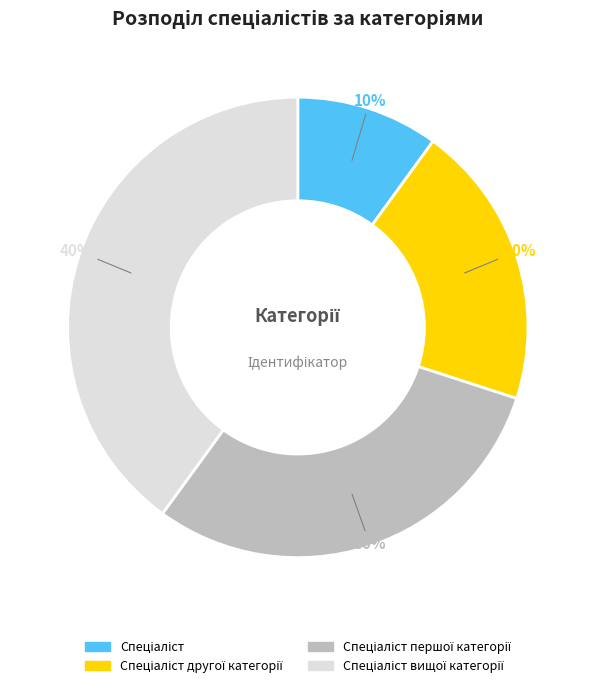

How many slices are in this pie chart?

4